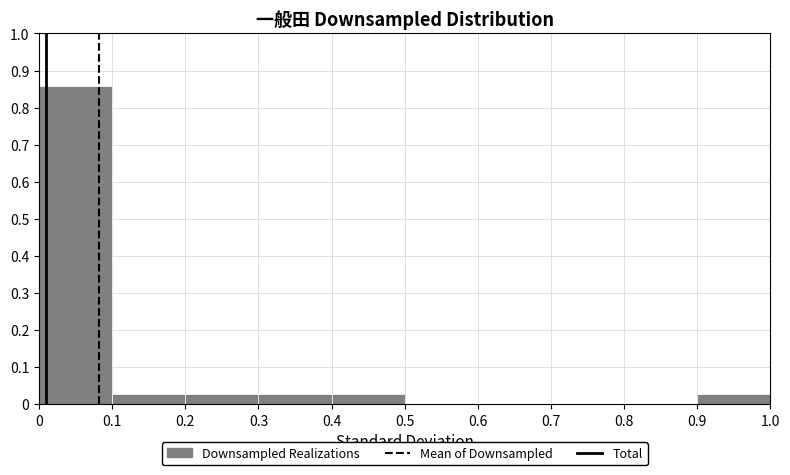

Reading left to right, list every bar in this chart as the range it spans on the x-axis followed by its height. The values are not printed on the chart, so give them approximately, as read against the axis.

0 to 0.1: 0.86
0.1 to 0.2: 0.03
0.2 to 0.3: 0.03
0.3 to 0.4: 0.03
0.4 to 0.5: 0.03
0.5 to 0.6: 0
0.6 to 0.7: 0
0.7 to 0.8: 0
0.8 to 0.9: 0
0.9 to 1.0: 0.03